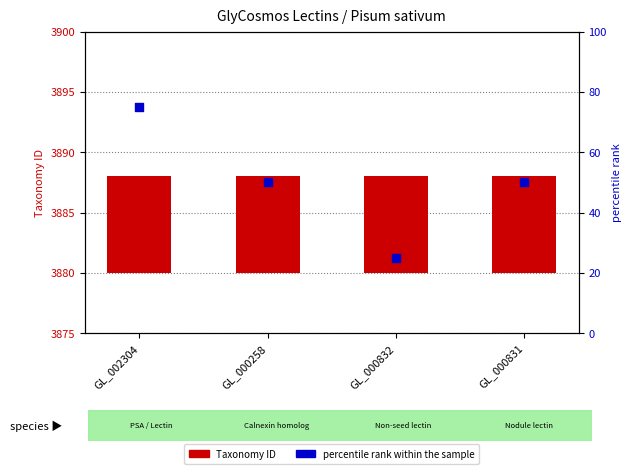

Which series contains the highest Y value?

percentile rank within the sample